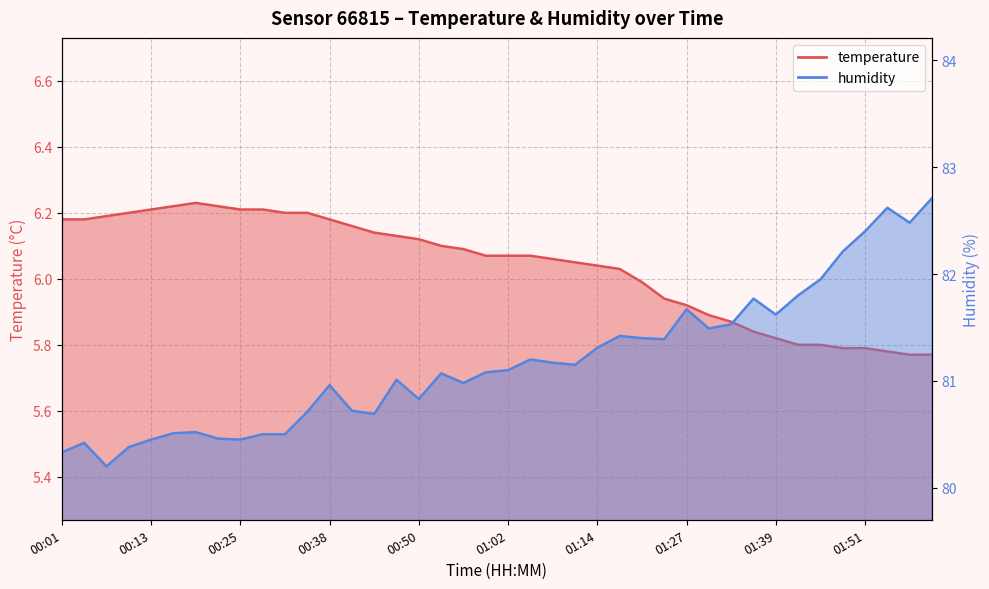

At which category does temperature reach its first local peak?

00:19